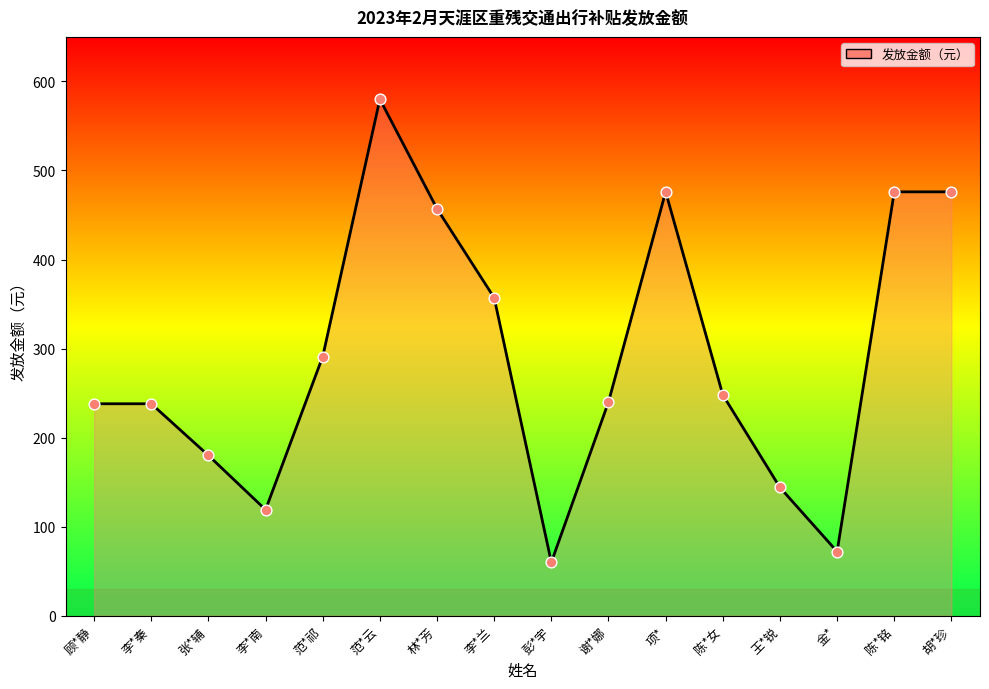

Between 李*南 and 陈*女, which is larger?

陈*女